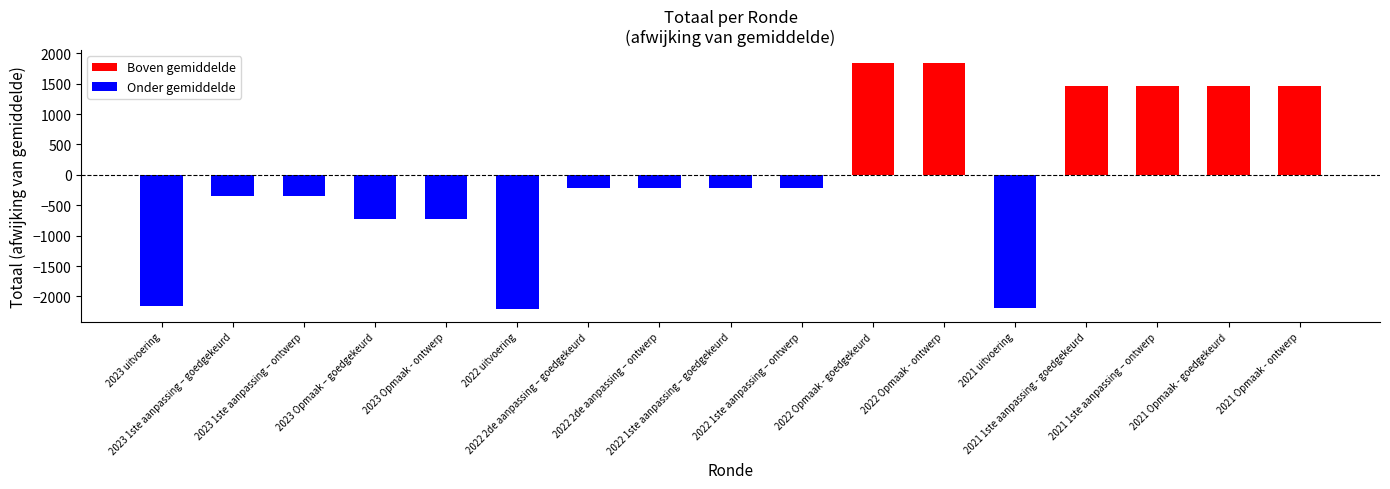

Reading left to right, list all the values displayed in this chart.

-2154.5	-342.5	-342.5	-721.5	-721.5	-2215.5	-214.5	-214.5	-214.5	-214.5	1848.5	1848.5	-2191.5	1462.5	1462.5	1462.5	1462.5